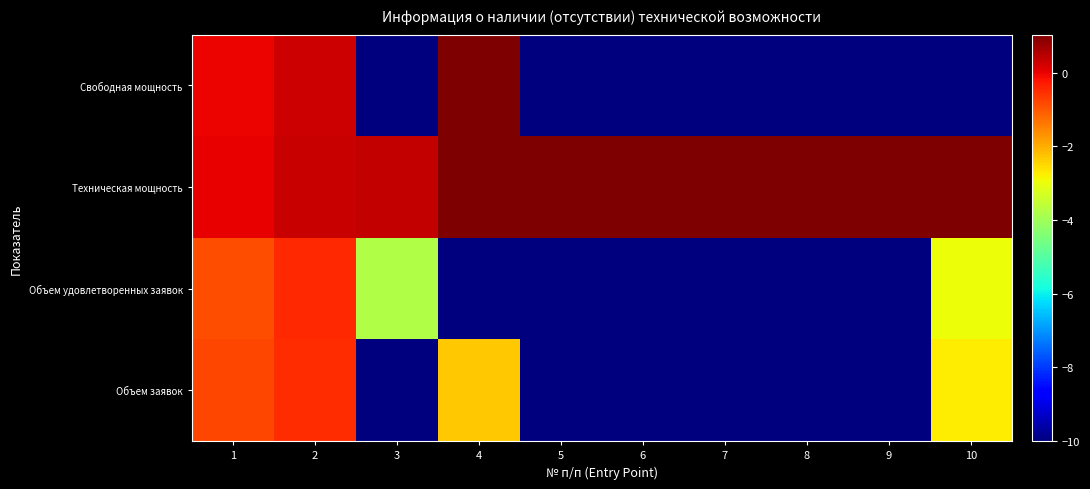

Count the number of categories in the chart.

10